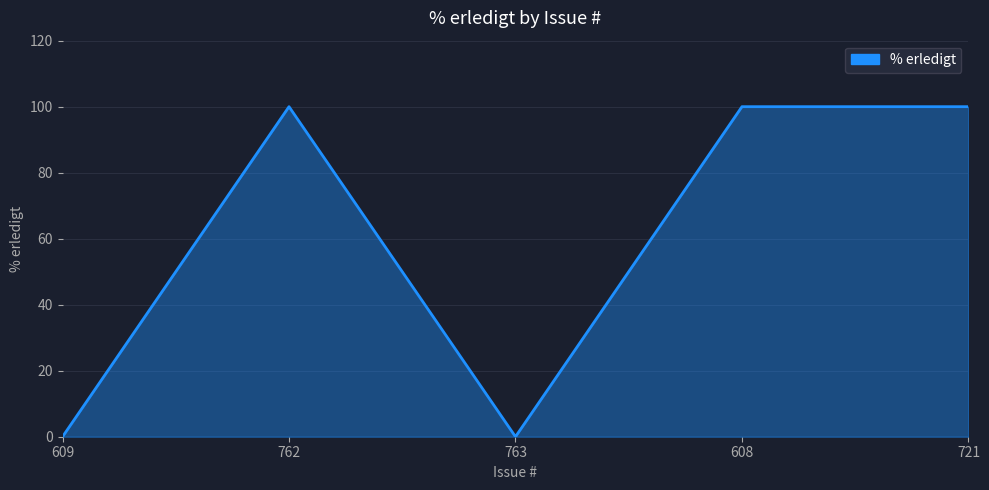

At which category does the data reach its first local valley?

763